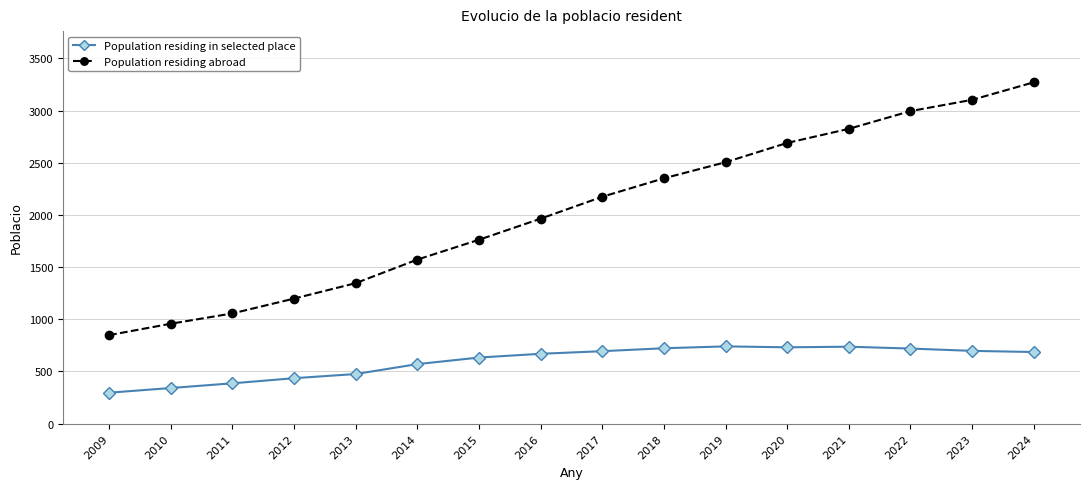

What is the greatest value displayed?

3271